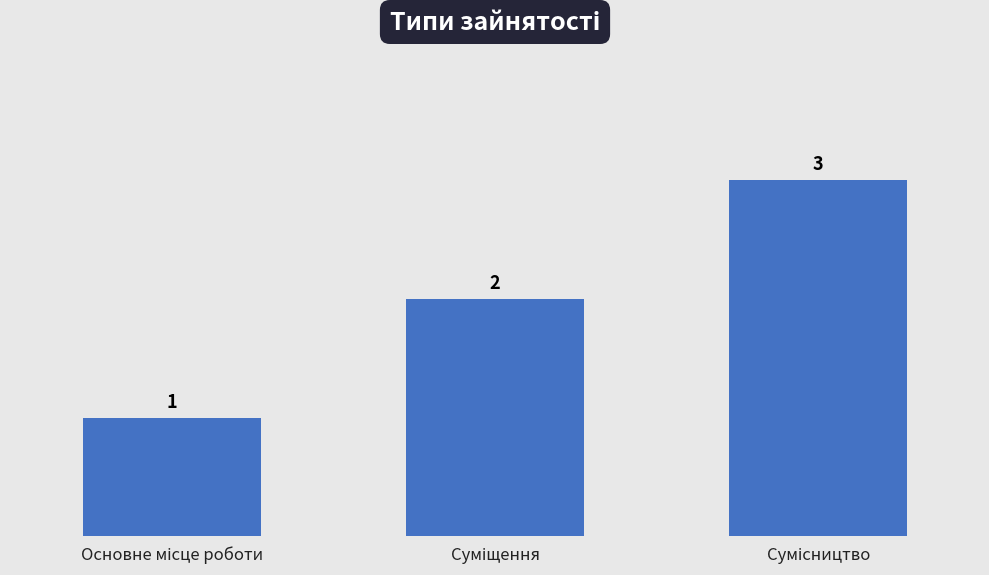

How many values are between 1 and 3?

3